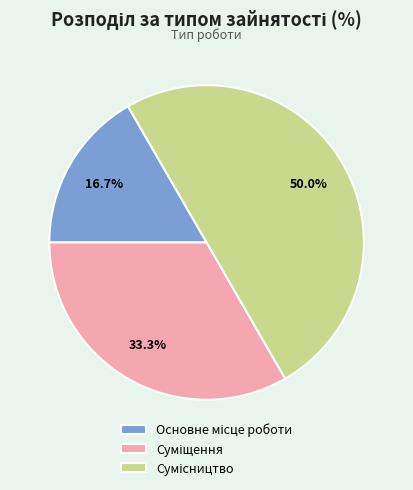

Does any single category account for the majority?

No